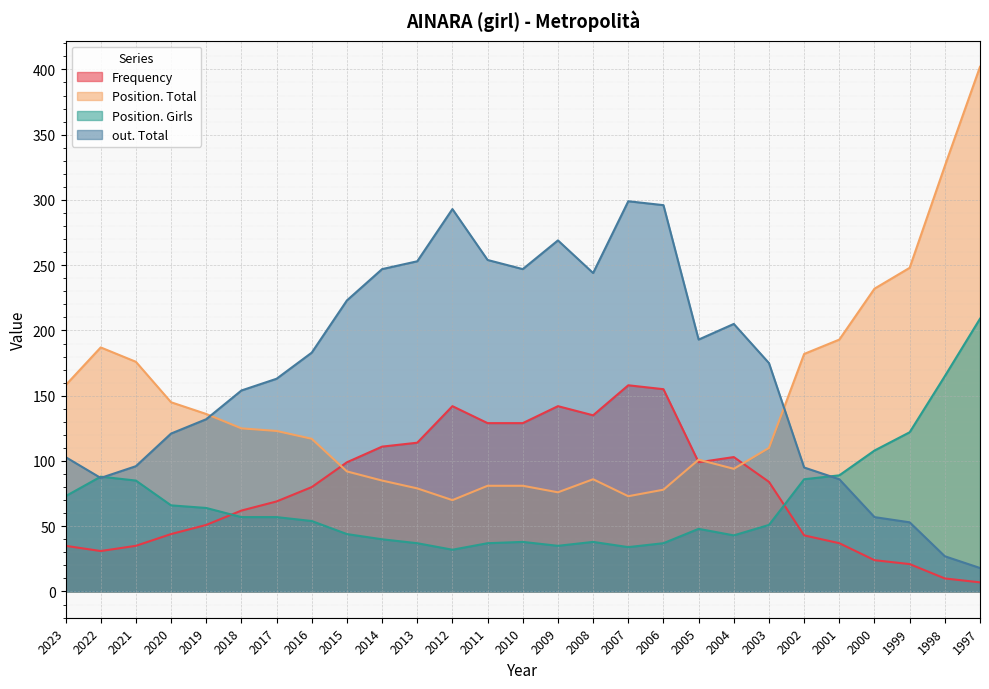

Which series has the largest range (max minus min)?

Position. Total